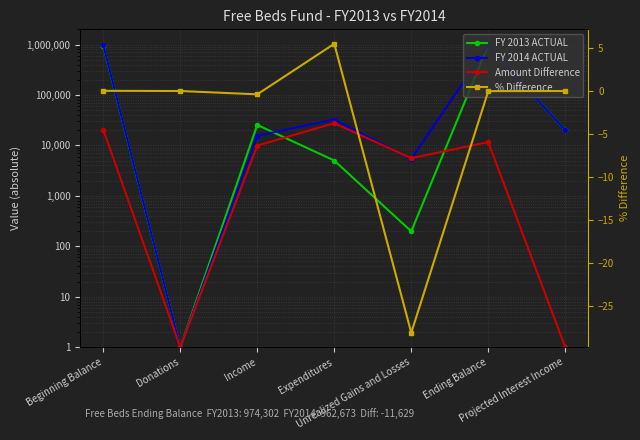

True or false: % Difference and FY 2014 ACTUAL cross at least once.

False